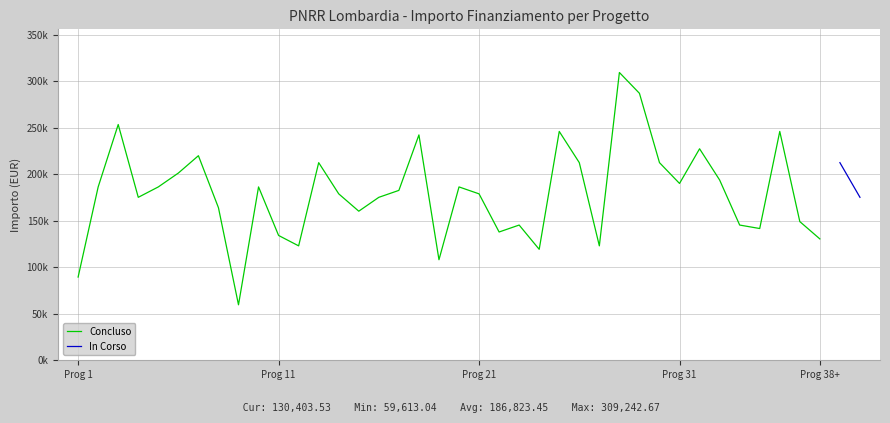

Rank the categories by value from highest to lowest.

D44D23000580006, B84D22004760006, F34D22003750006, B14D22004580006, J74D23000550006, H84D22003630006, I24D22002680006, C14D22002840006, H54D22003180006, B64D22003770006, D14D22003720006, B14D22003190006, H84D22004580006, F14D22003920006, D61I23000000001, G54D22003930006, F44D22002910006, I54D22003510006, I14D22002860006, B64D22004130006, E44D22003480006, E84D22006240006, D44D22003750006, I44D23000140006, J64D22004200006, G94D22004200006, E94D22004890006, E44D23000270006, C14D22003050006, E74D22004560006, H44D22003130006, F54D22003740006, E64D22003280006, H94D22003320006, J34D23000260006, B44D22003320006, H42J23000000006, B34D22005790006